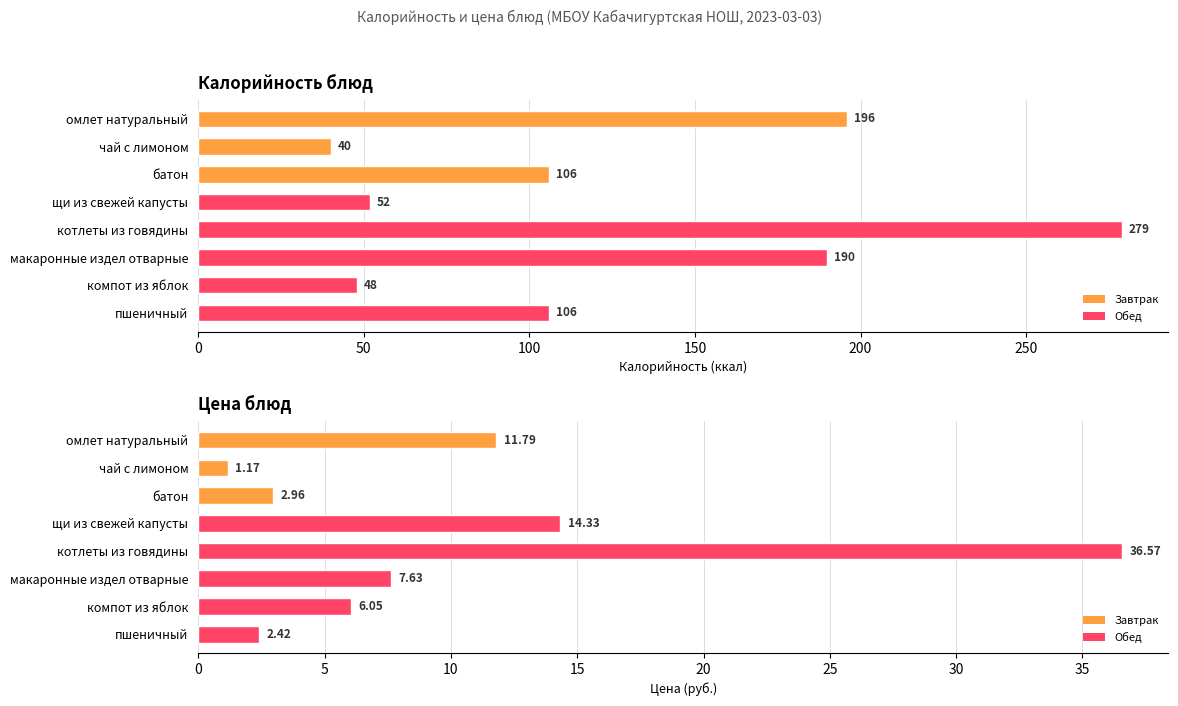

Count the number of categories in the chart.

8